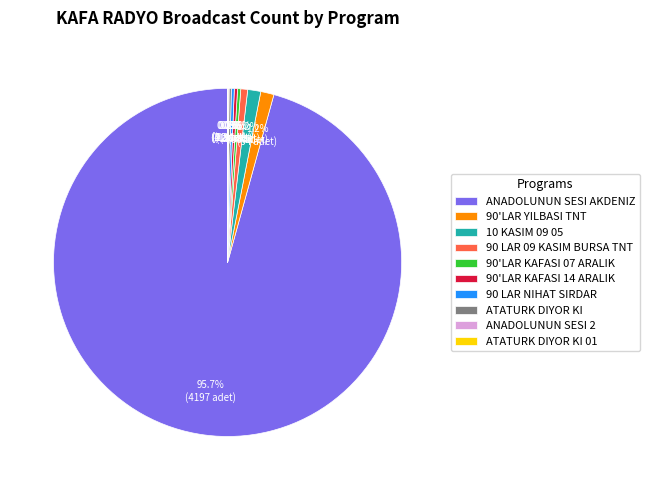

The 90 LAR 09 KASIM BURSA TNT slice represents 12% of the pie. True or false?

False